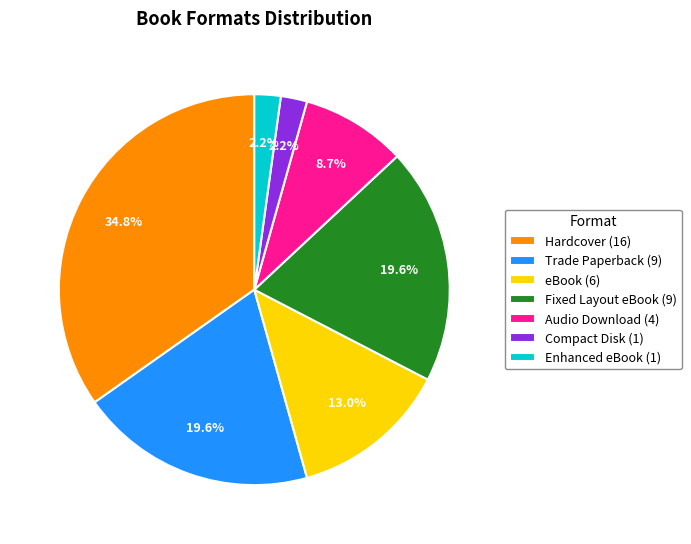

To the nearest percent, what portion does eBook represent?

13%